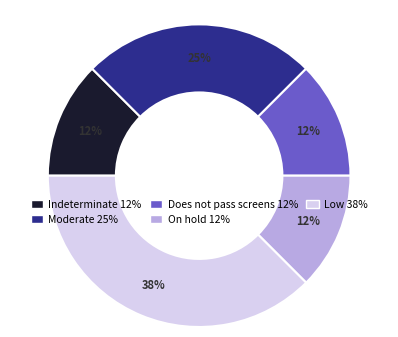

To the nearest percent, what is the average slice percentage?

20%